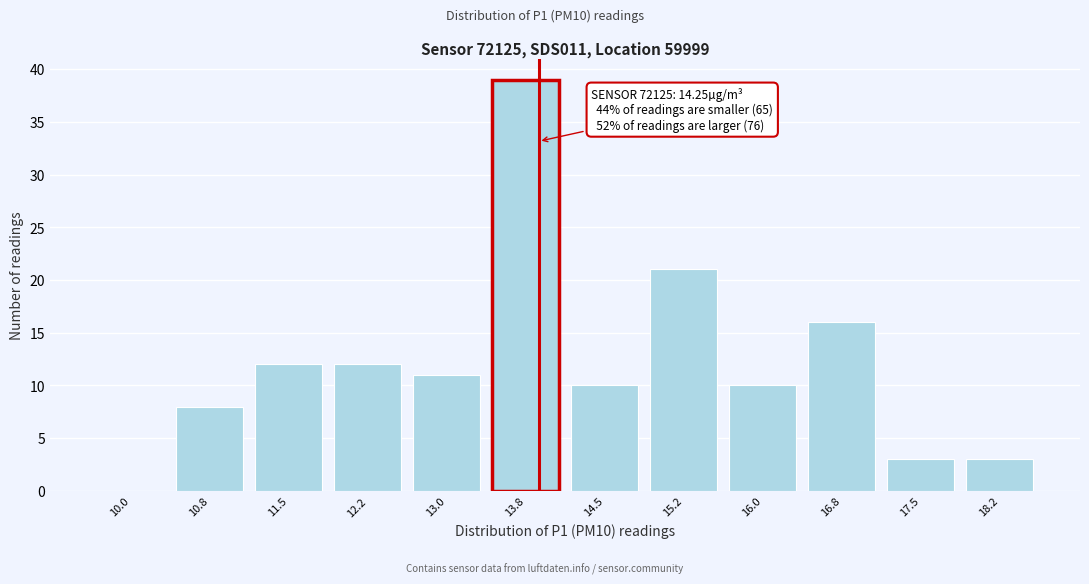

Reading right to left, transcribe all the data shown in this chart.

18.2=3	17.5=3	16.8=16	16.0=10	15.2=21	14.5=10	13.8=39	13.0=11	12.2=12	11.5=12	10.8=8	10.0=0